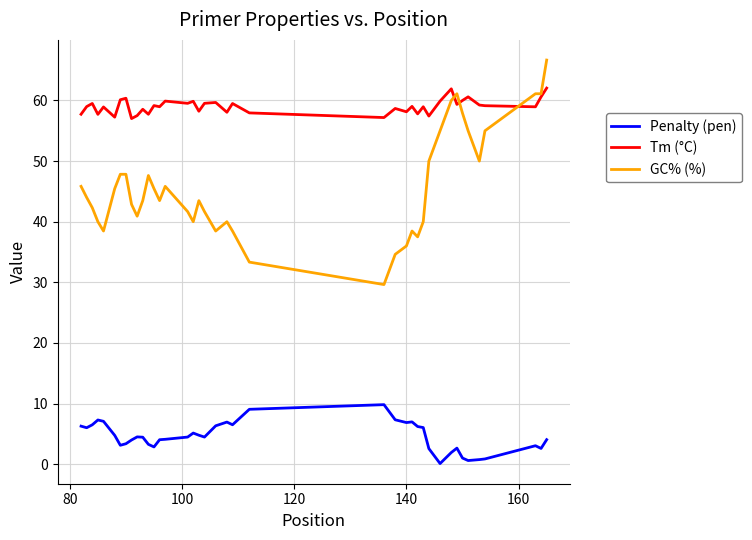

True or false: Penalty (pen) and Tm (°C) cross at least once.

False